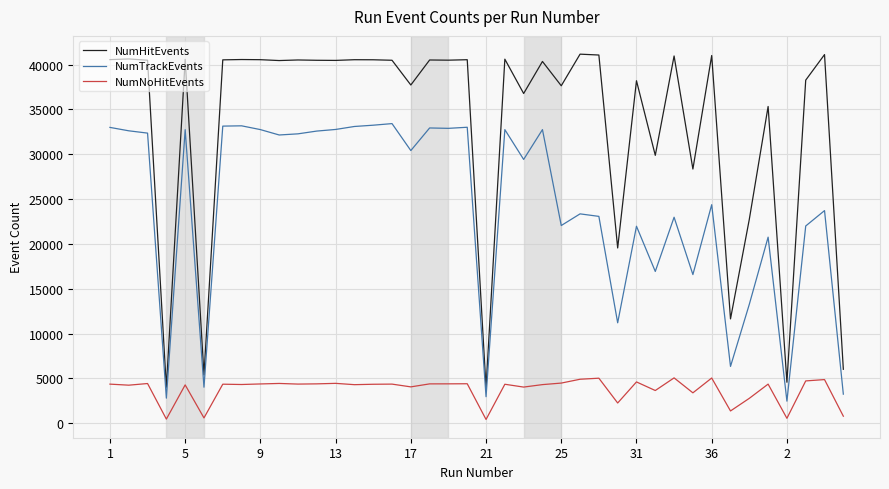

Which series has the largest total across all categories?

NumHitEvents